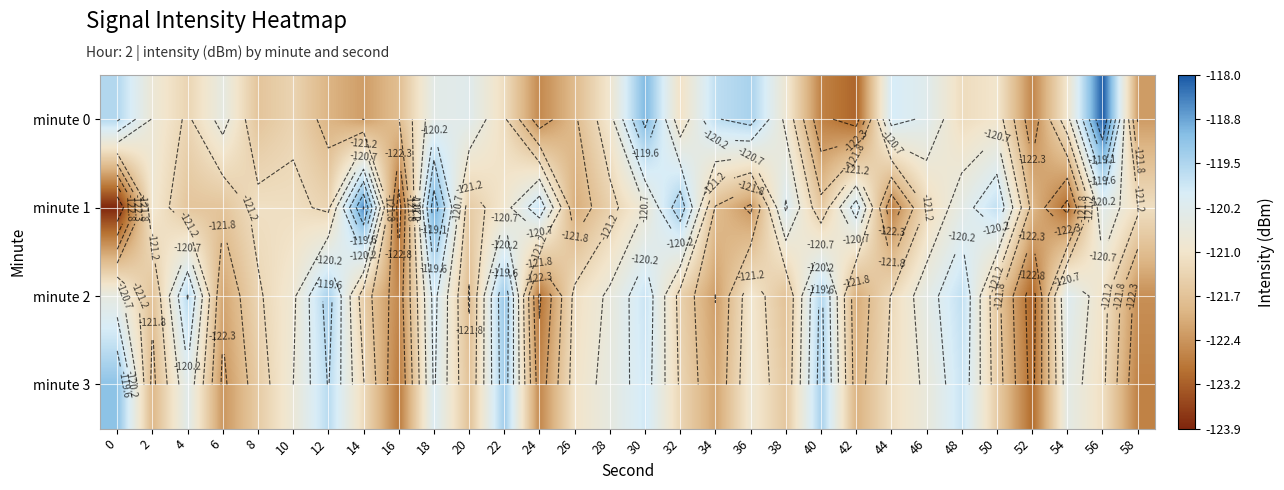

Count the number of data series in this chart.

4